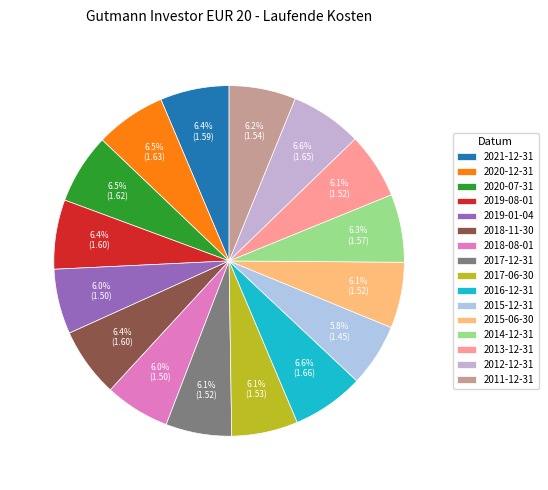

To the nearest percent, what is the difference between the largest and smallest slice percentages?

1%